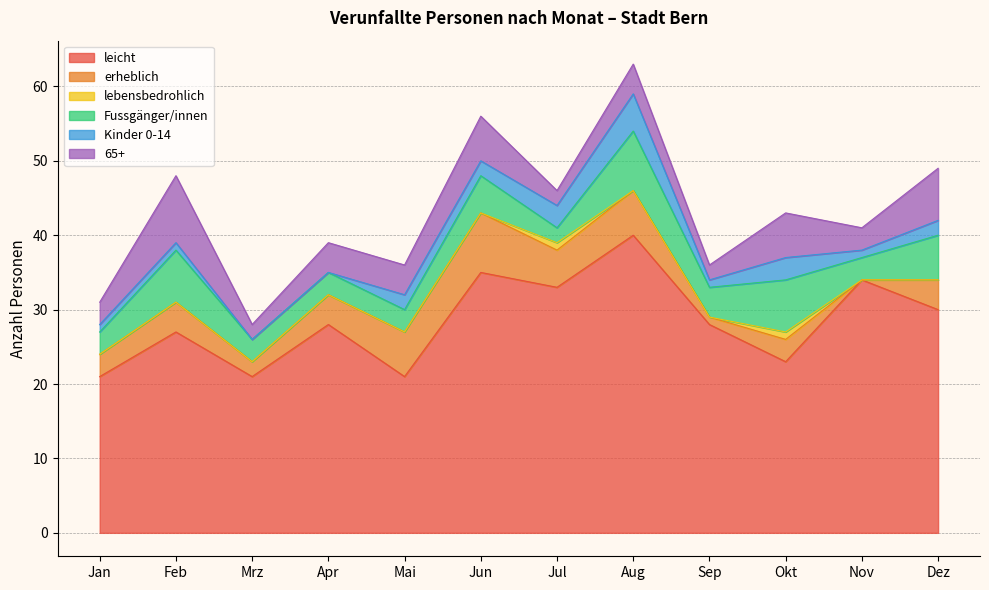

What is the total value across all series at Nov?

41